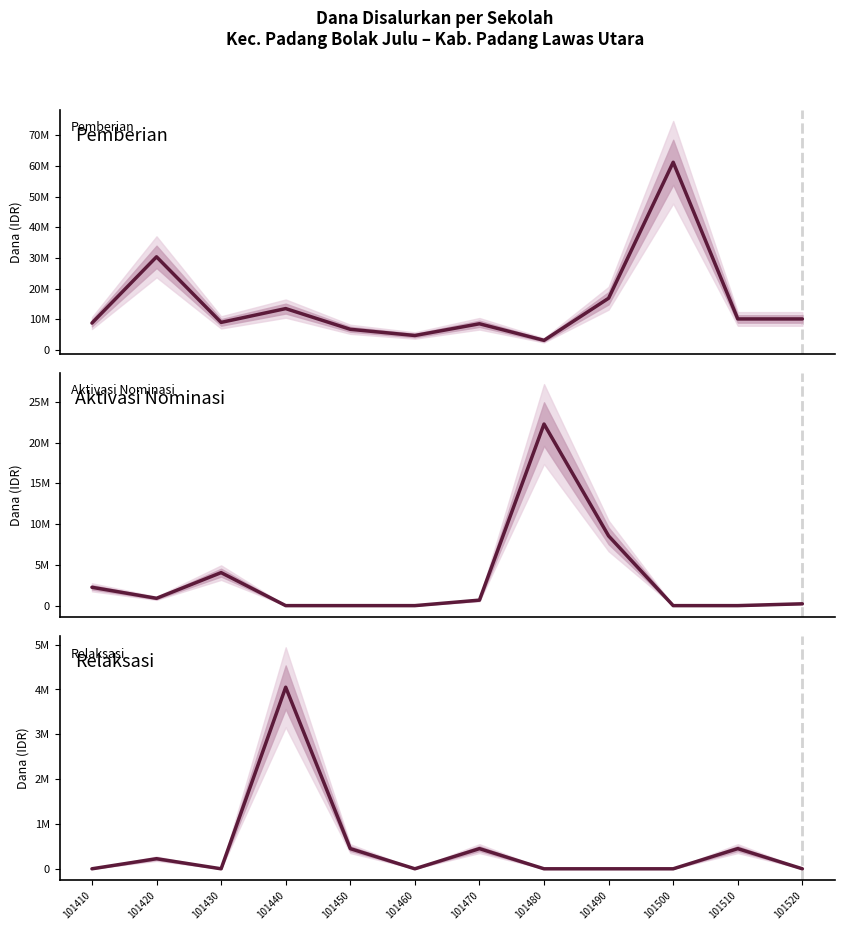

Which series ends up on top after the final intersection of Pemberian and Aktivasi Nominasi?

Pemberian